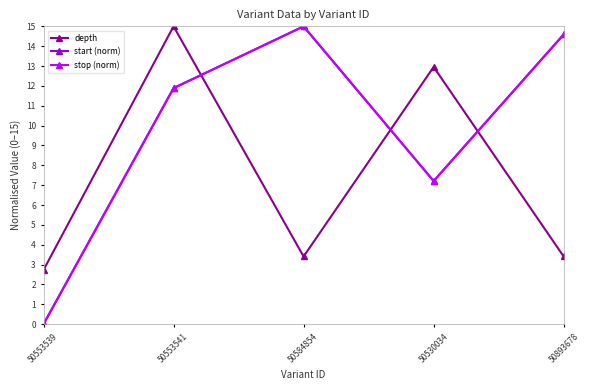

How many values in the start (norm) series exceed 11?

3